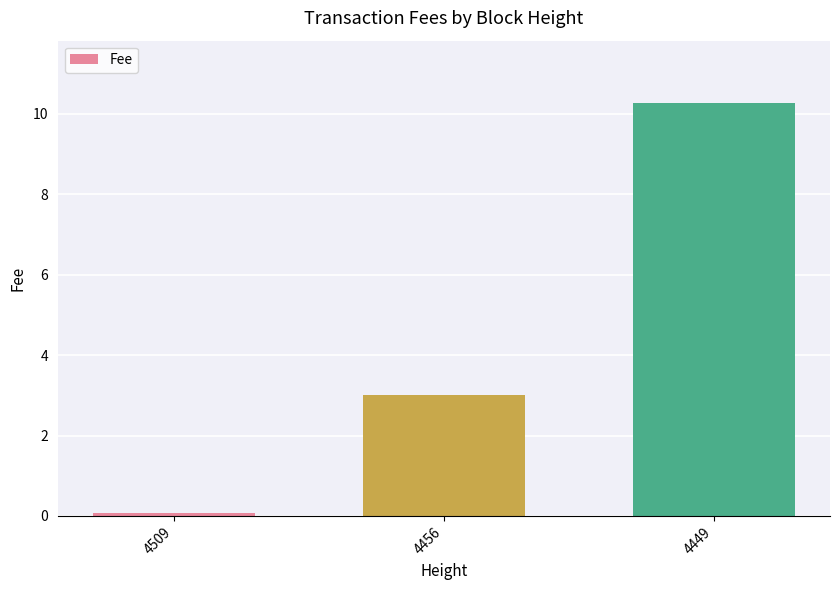

What is the change in value from 4509 to 4456?

+2.9